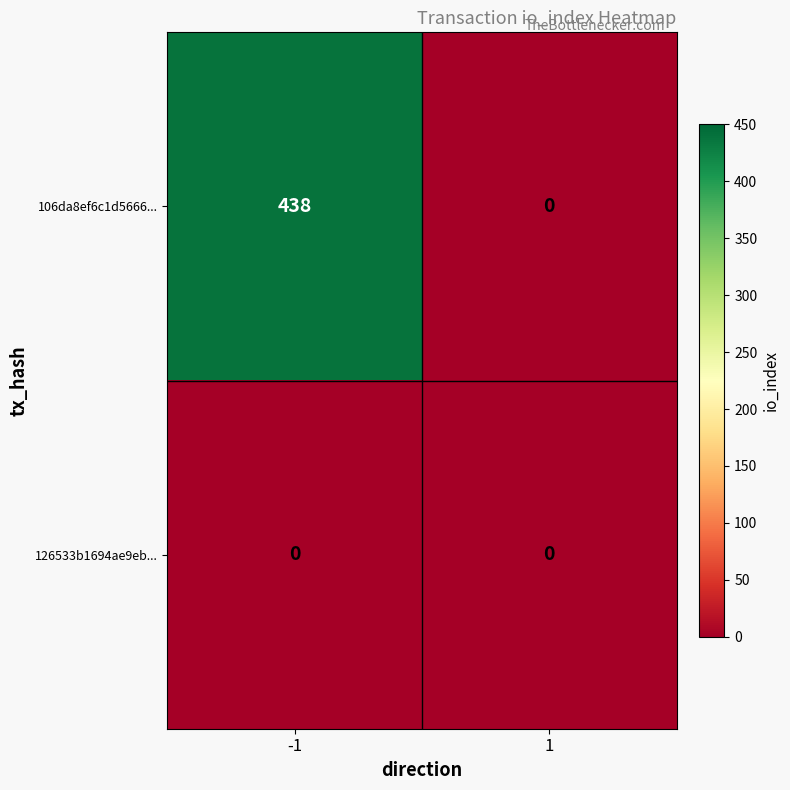

Reading right to left, extract all data points from this chart.

106da8ef6c1d5666...: 0	438
126533b1694ae9eb...: 0	0